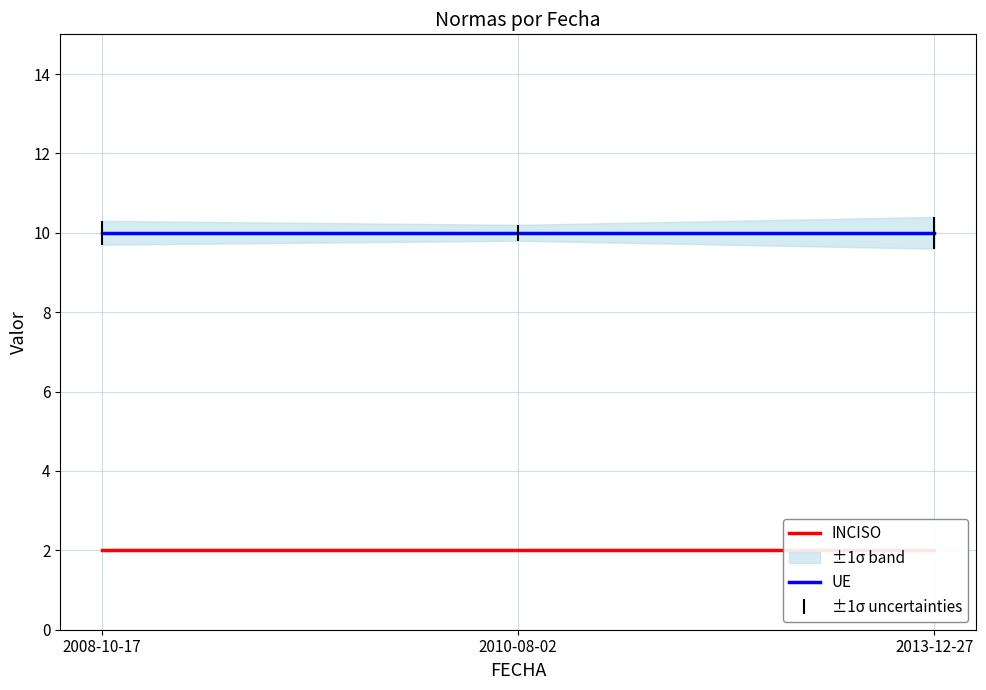

True or false: INCISO has a value of 1 at 2008-10-17.

False